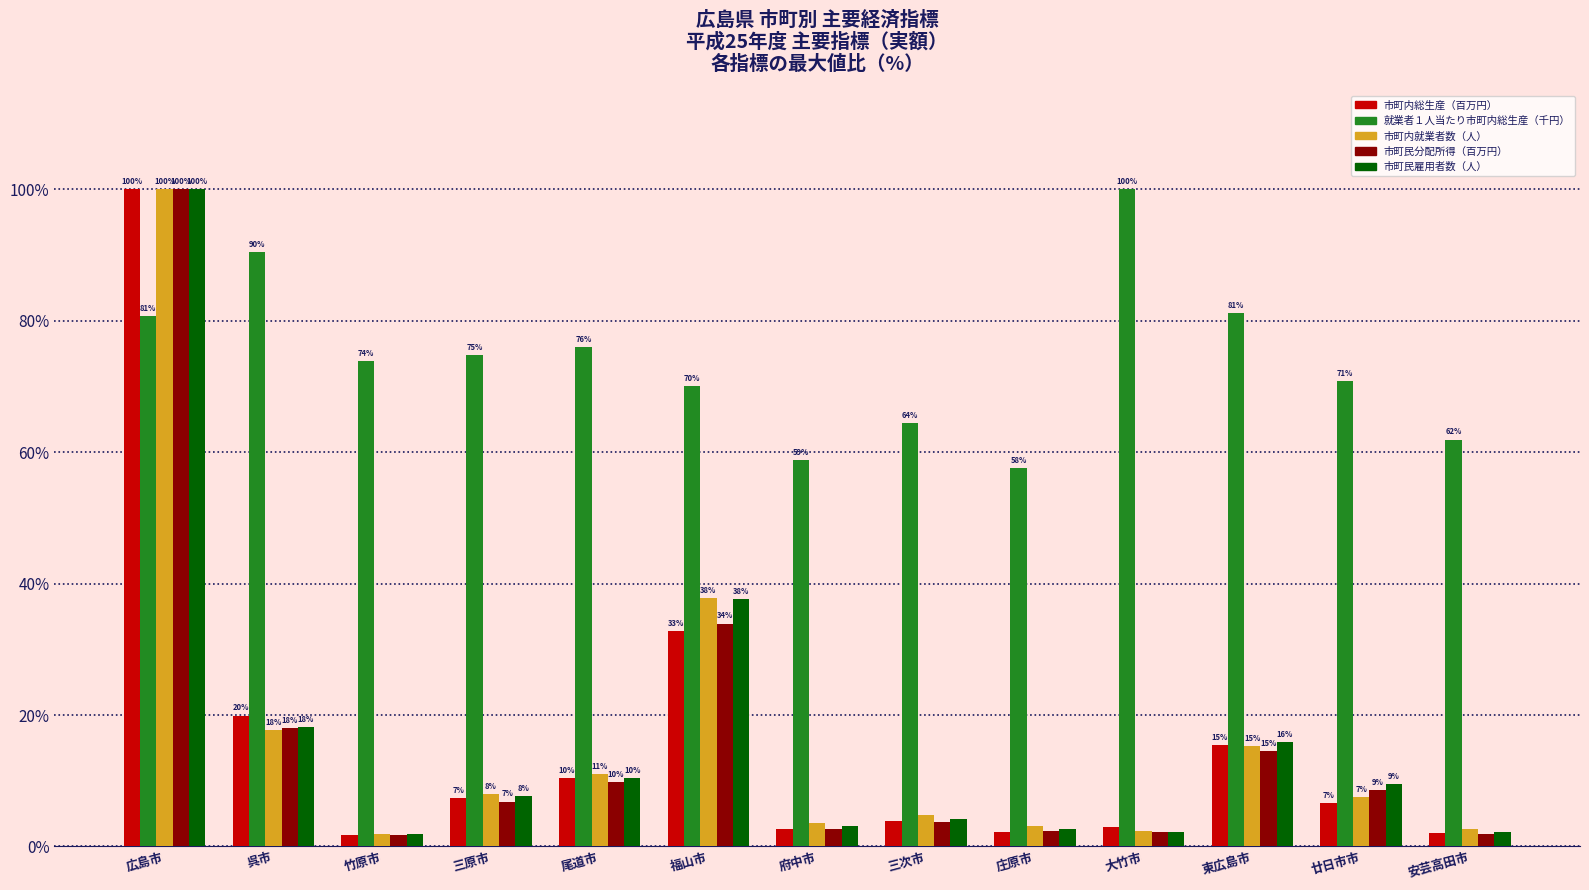

What is the sum of all 市町内総生産（百万円） values?

207.9